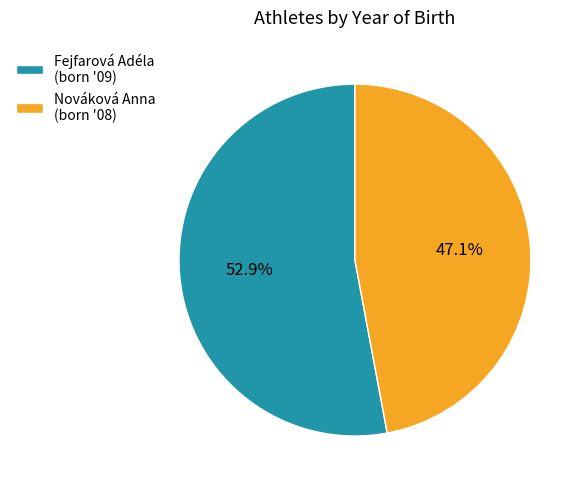

Rank the categories by value from highest to lowest.

Fejfarová Adéla, Nováková Anna